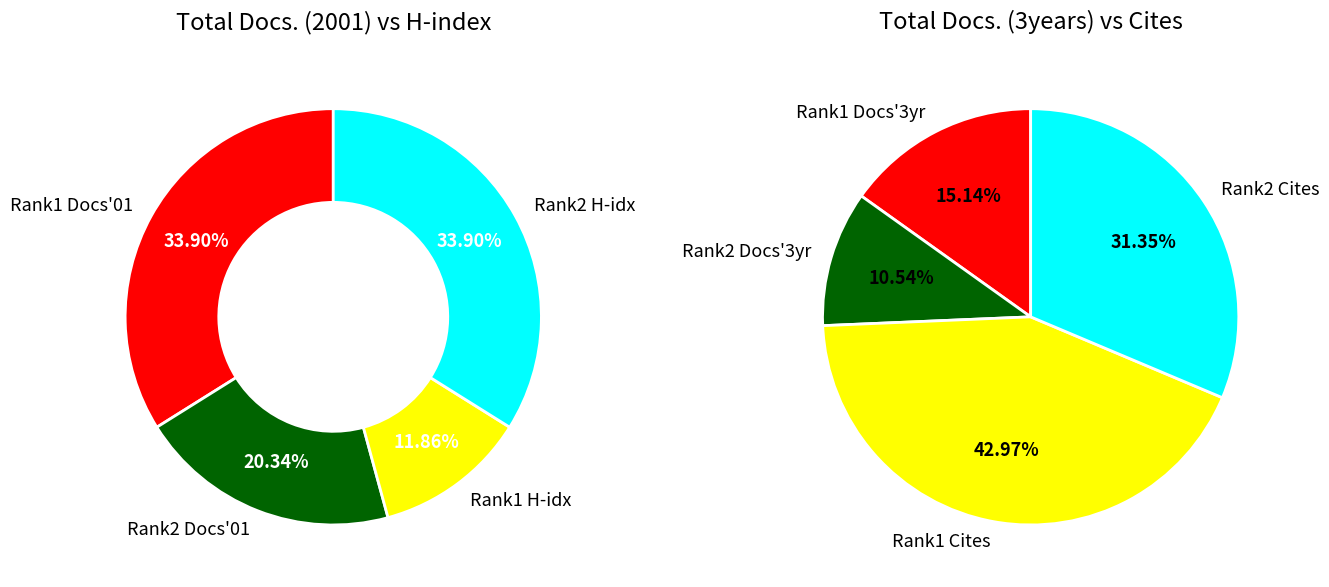

Rank the series by their maximum value, from highest to lowest.

Total Cites (3years), Total Docs. (3years), Total Docs. (2001), H index